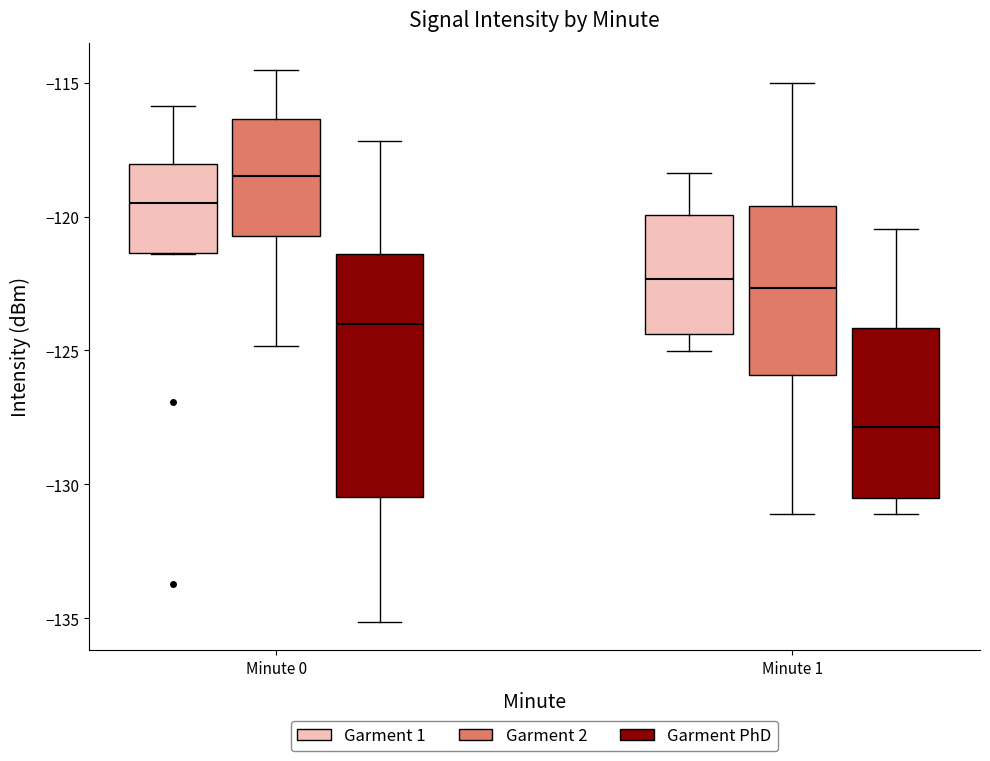

Which box is the tallest, from its lower edge to its upper edge?

Minute 0 (Garment PhD)